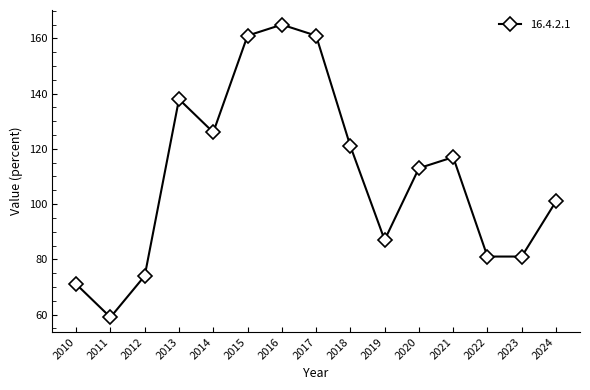

What is the difference between the values at 2011 and 2012?

15